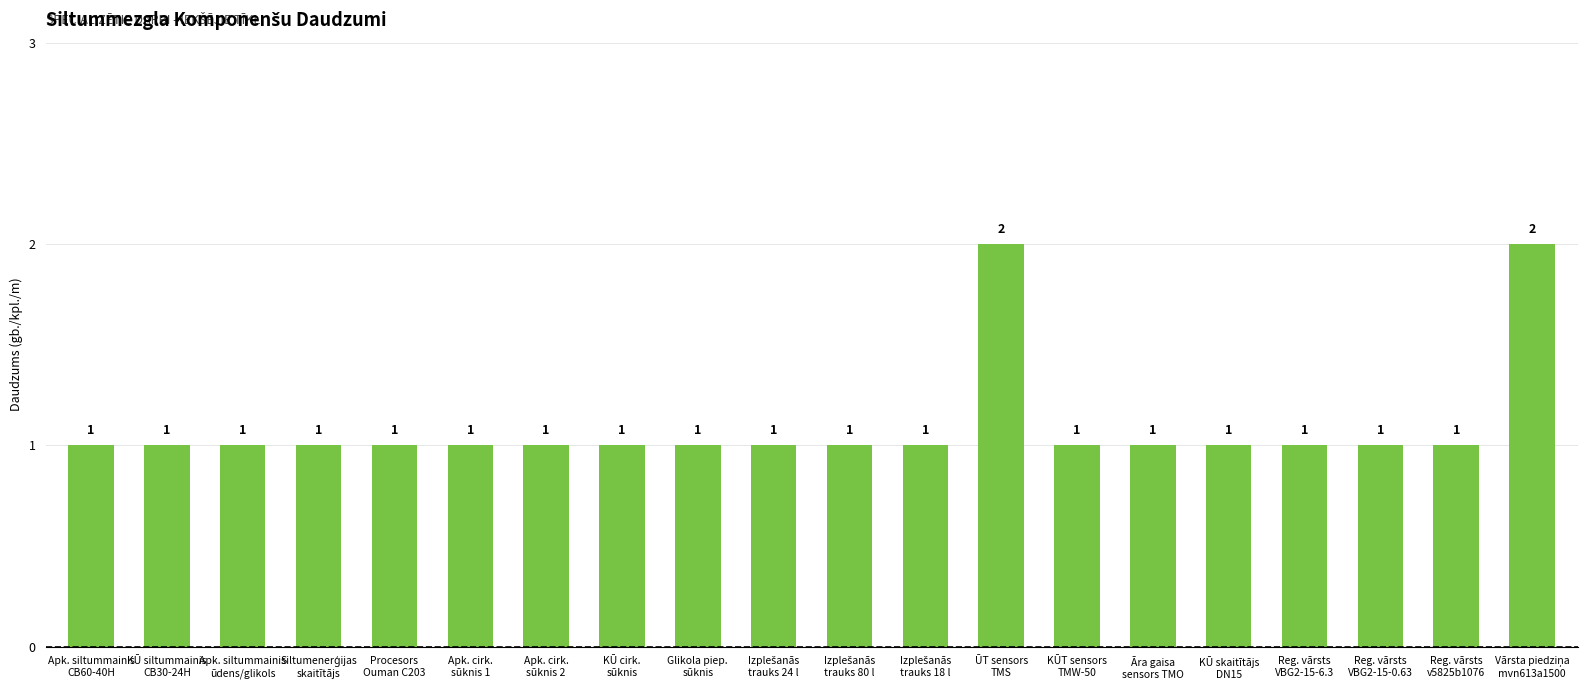

How many values are between 1 and 2?

20